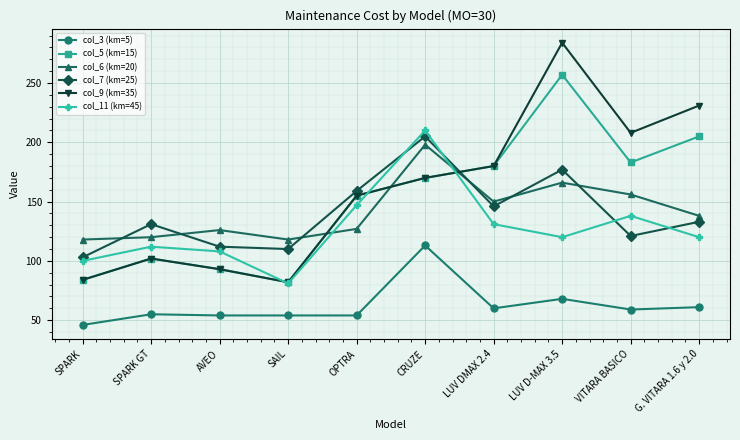

What is the minimum value for col_7 (km=25)?

103